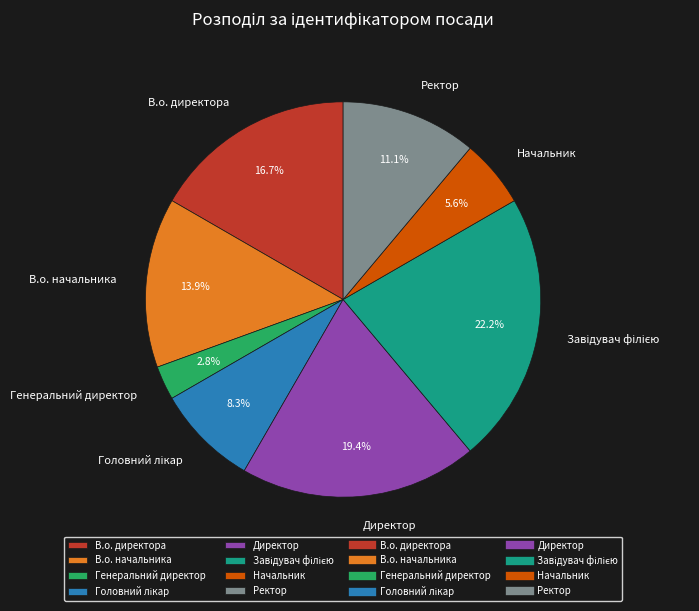

Is it true that Ректор is 11% of the pie?

True